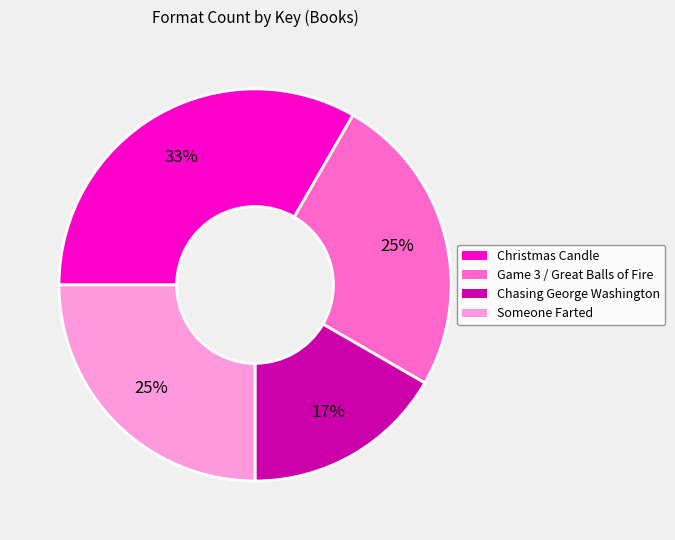

To the nearest percent, what is the average slice percentage?

25%